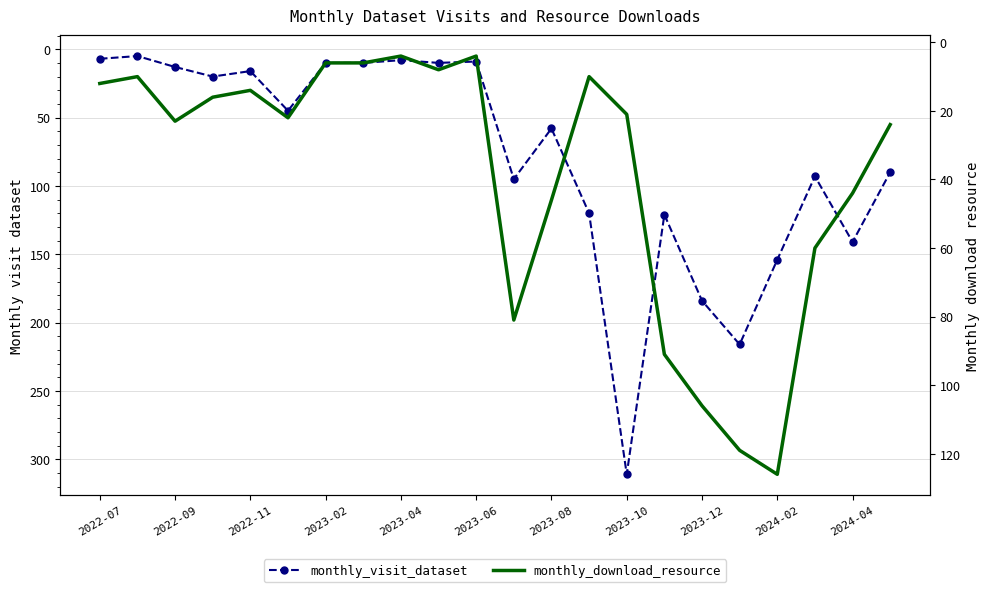

What position from the left is 19?

20